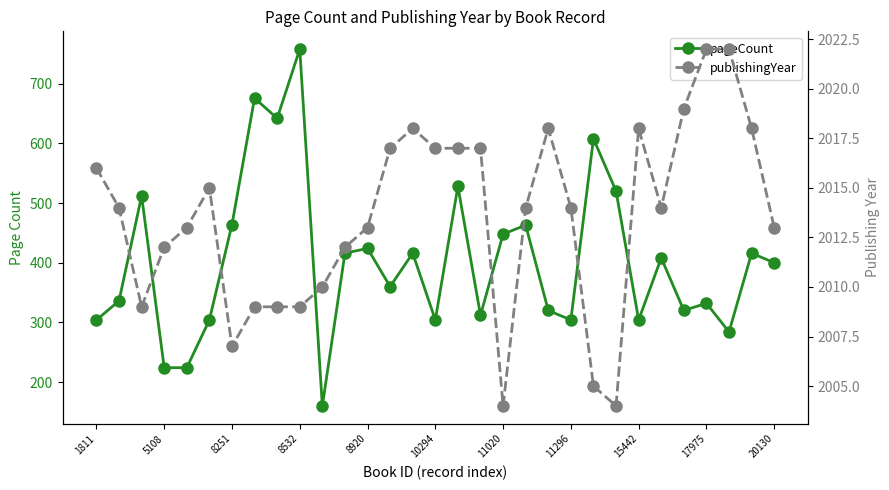

Rank the series at 22 from lowest to highest value.

pageCount, publishingYear